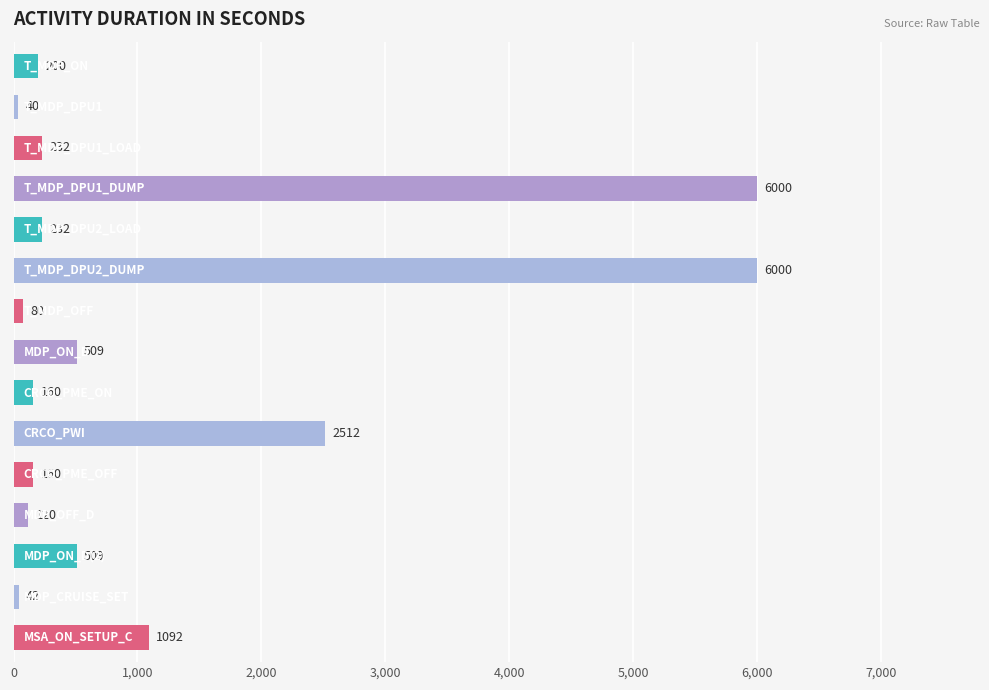

What is the difference between the maximum and second lowest values?

5958